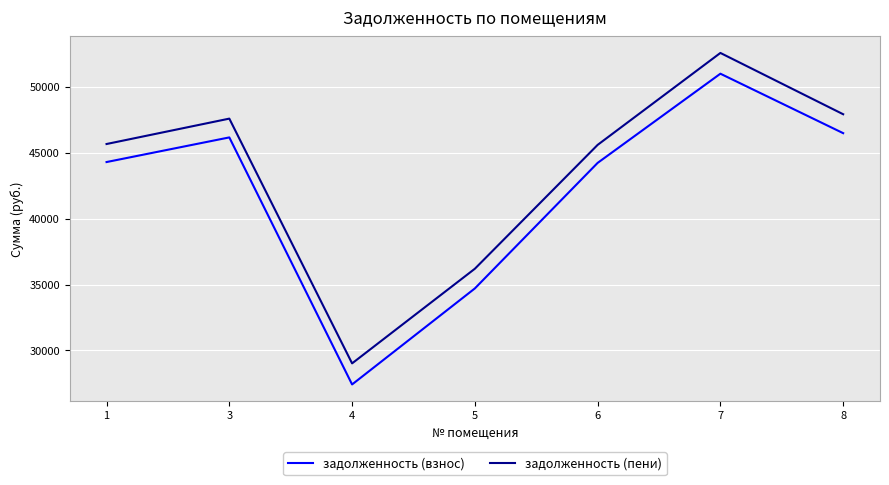

Does the chart display data point markers on the line(s)?

No